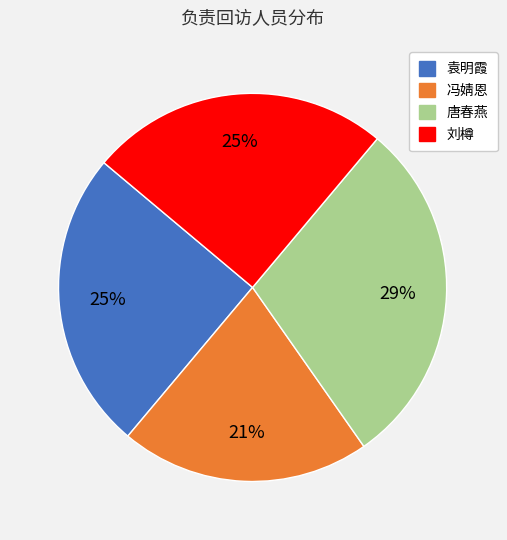

Which category has the biggest portion of the pie?

唐春燕